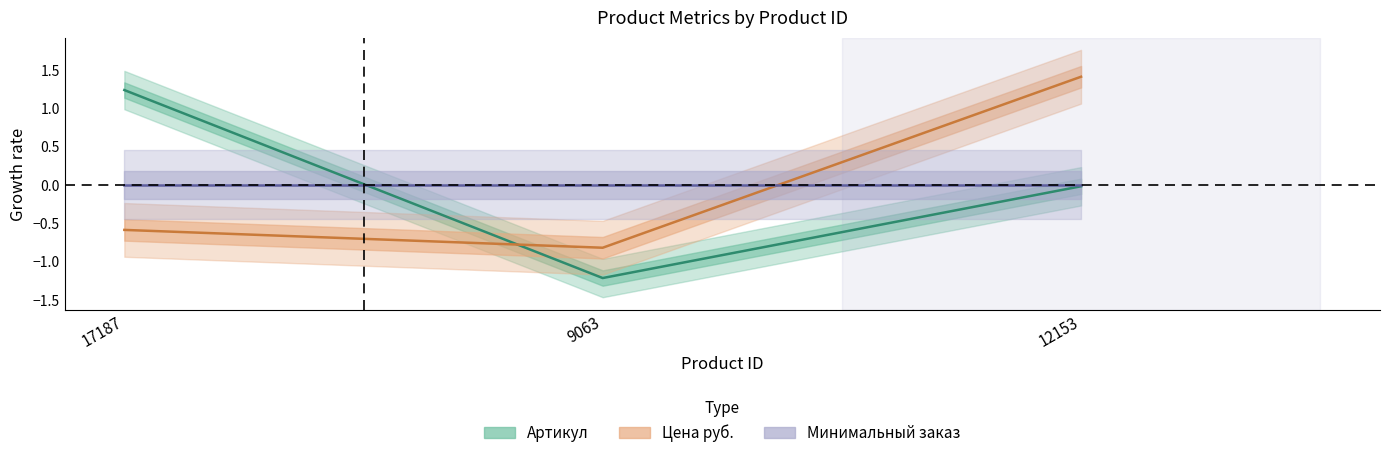

The value of Цена руб. at 12153 is 1.9. True or false?

False